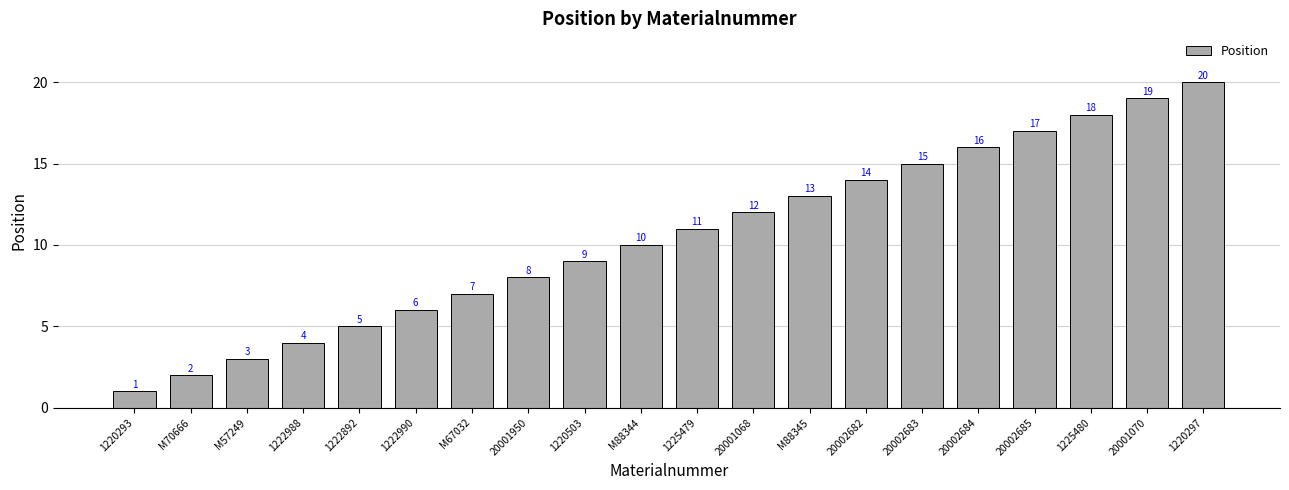

What is the change in value from 1222892 to M88345?

+8